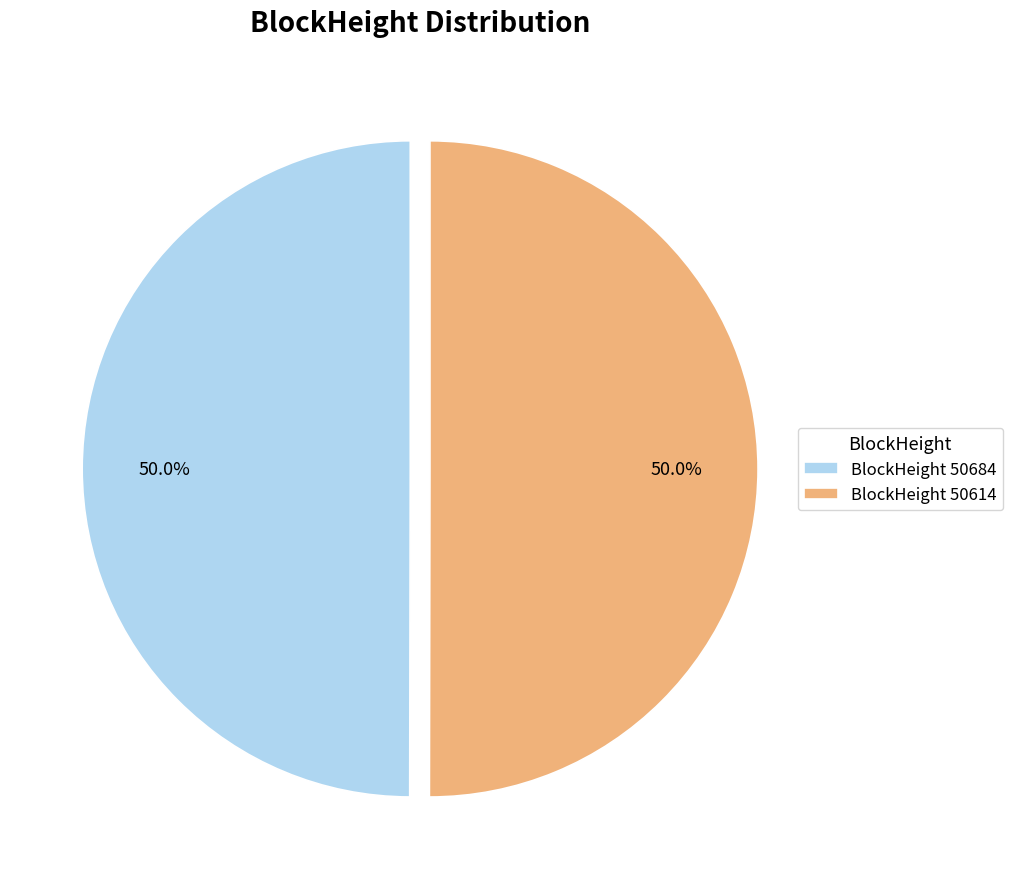

What portion of the pie excludes BlockHeight 50684?

50.0%